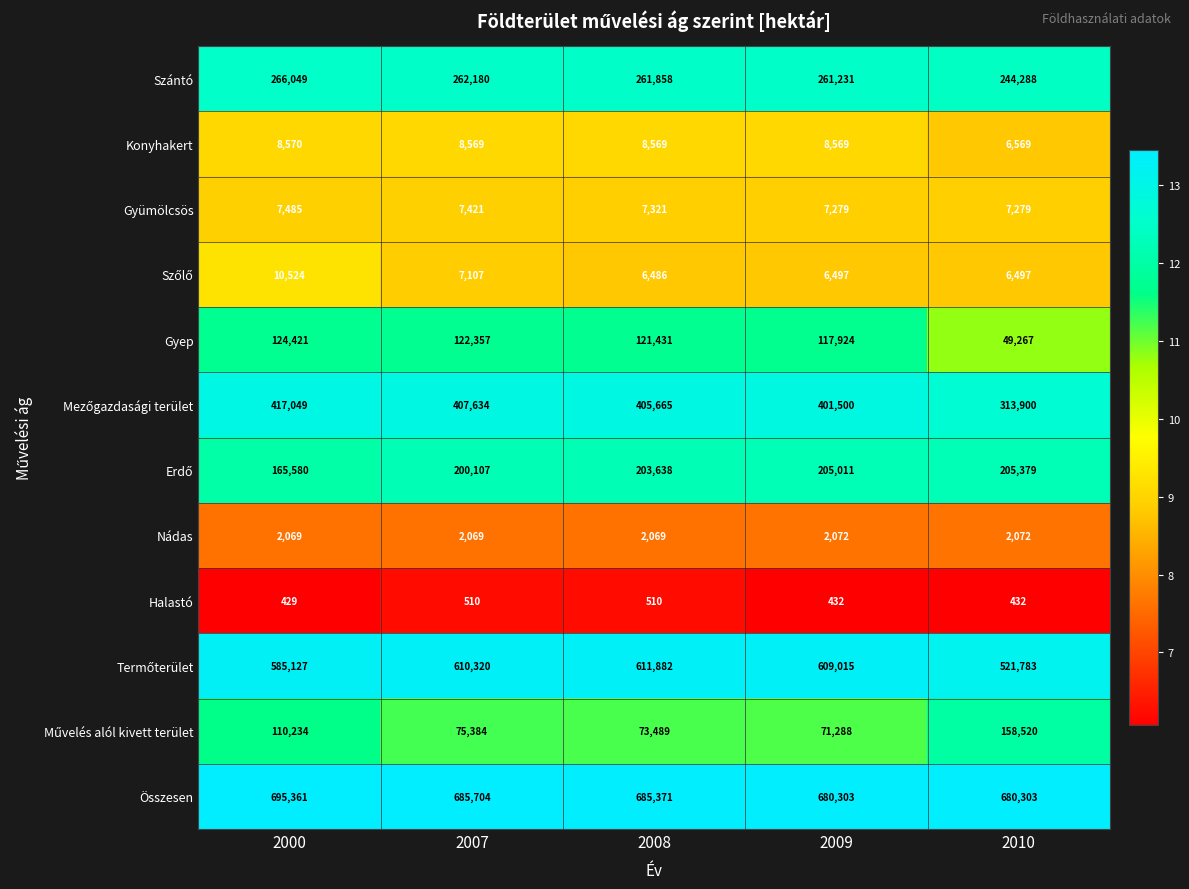

True or false: Konyhakert has a value of 12684 at 2009.

False